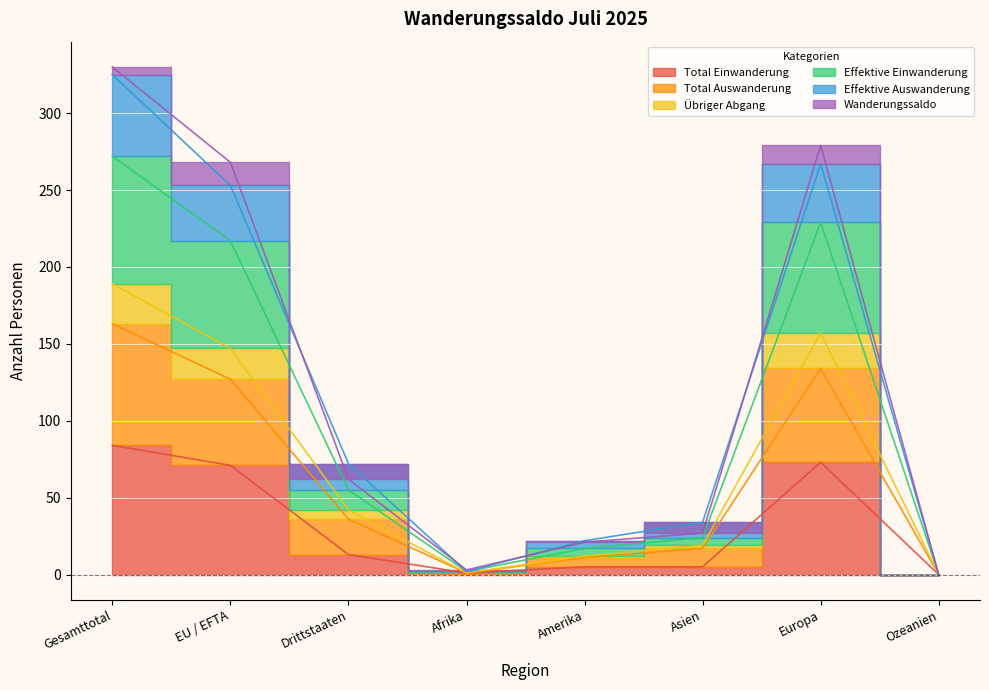

How many values in the Effektive Auswanderung series exceed 36?

3